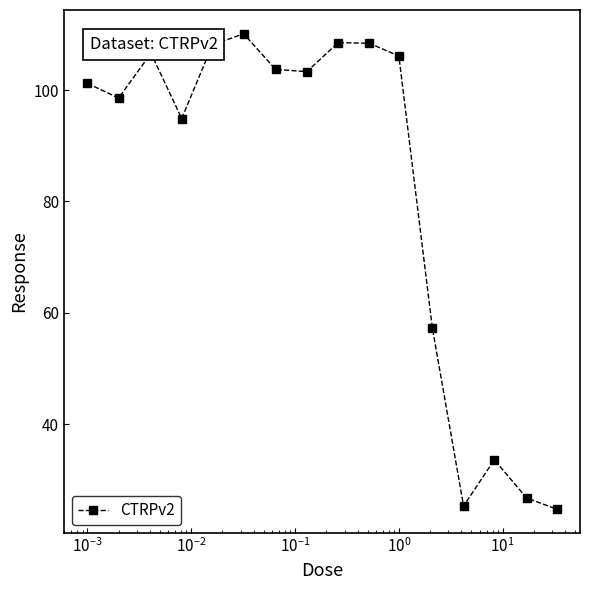

True or false: there are more than 0 points higher than both neighbors.

True